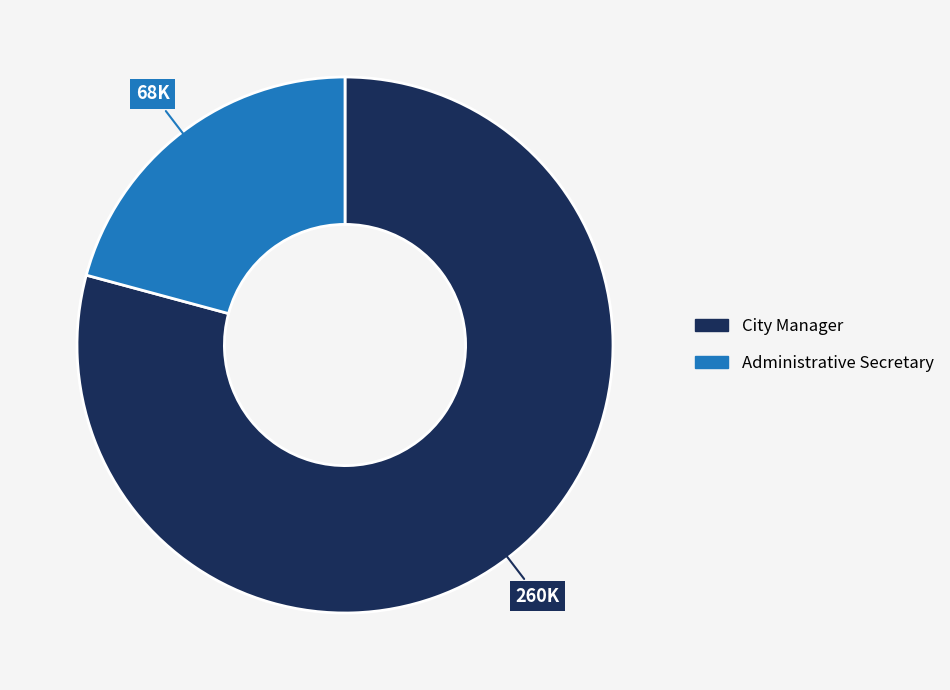

Combined, do City Manager and Administrative Secretary account for over 50%?

Yes